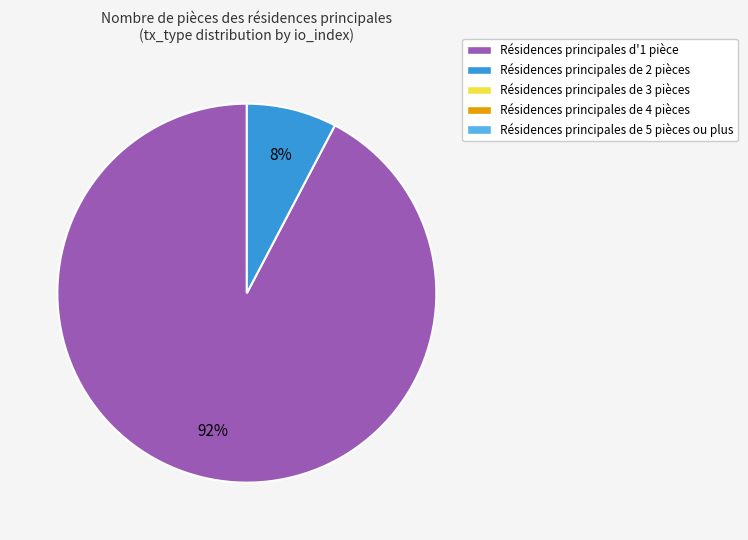

To the nearest percent, what is the average slice percentage?

50%